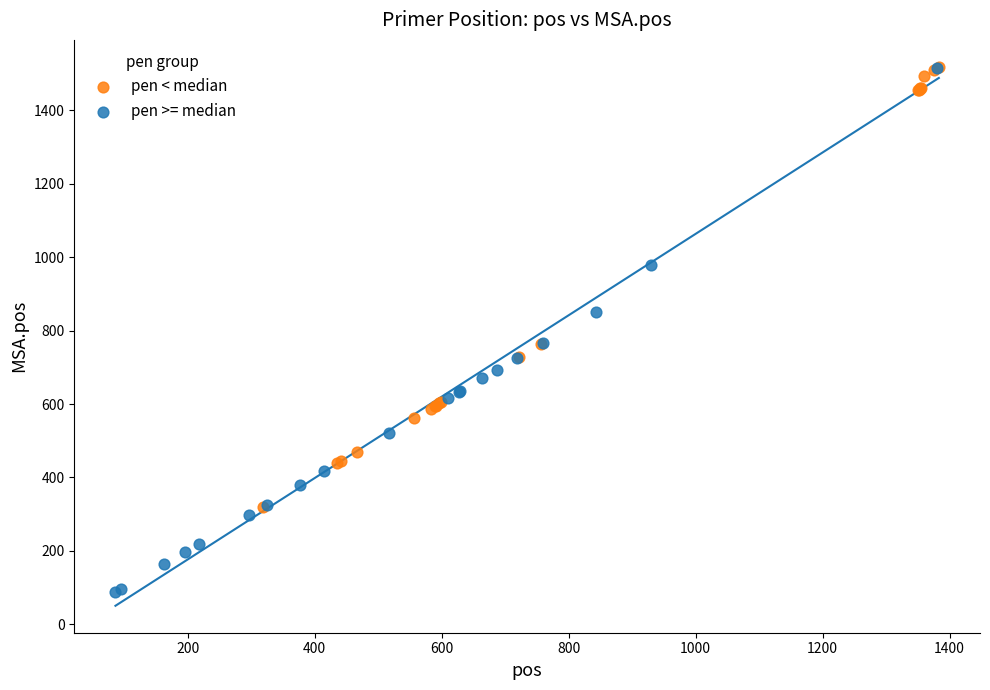

Which series has the largest Y range (max minus min)?

pen >= median